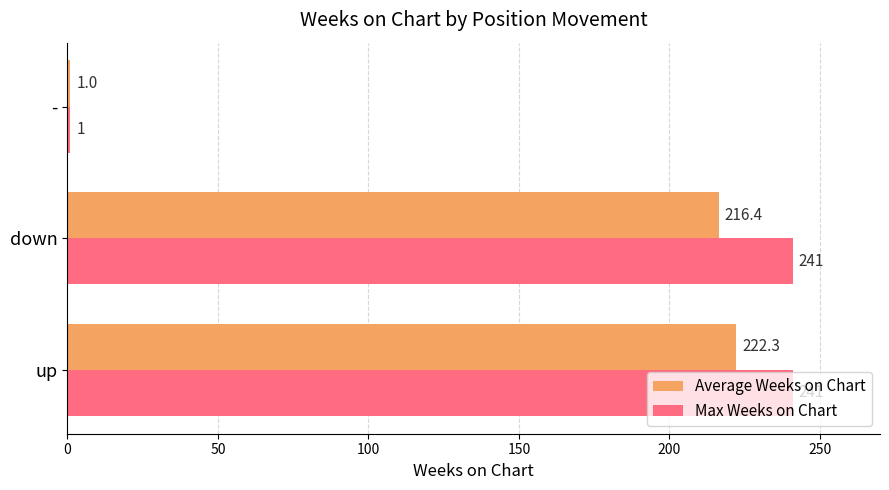

True or false: Max Weeks on Chart has a value of 339.5 at down.

False